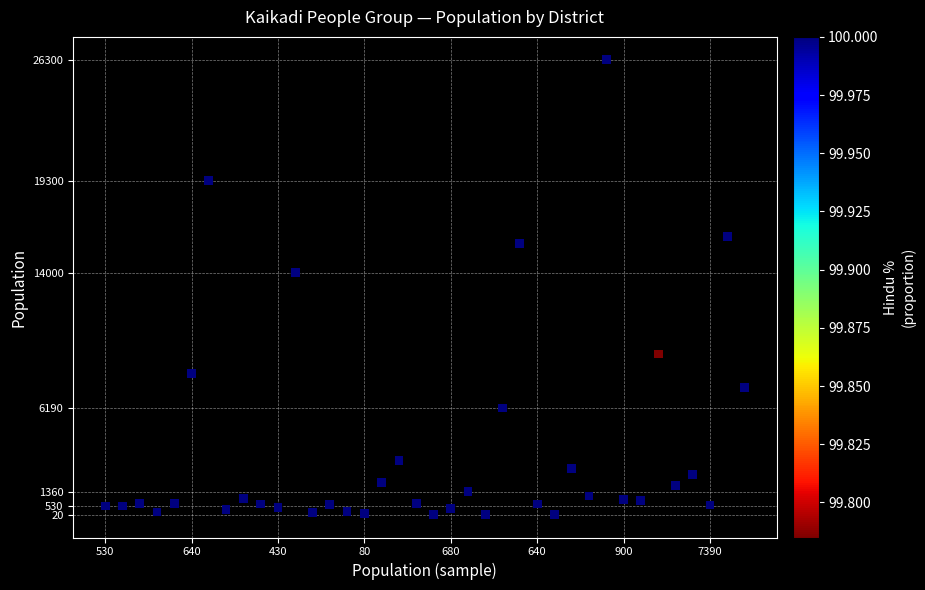

What is the range of Y values (max minus min)?

26280